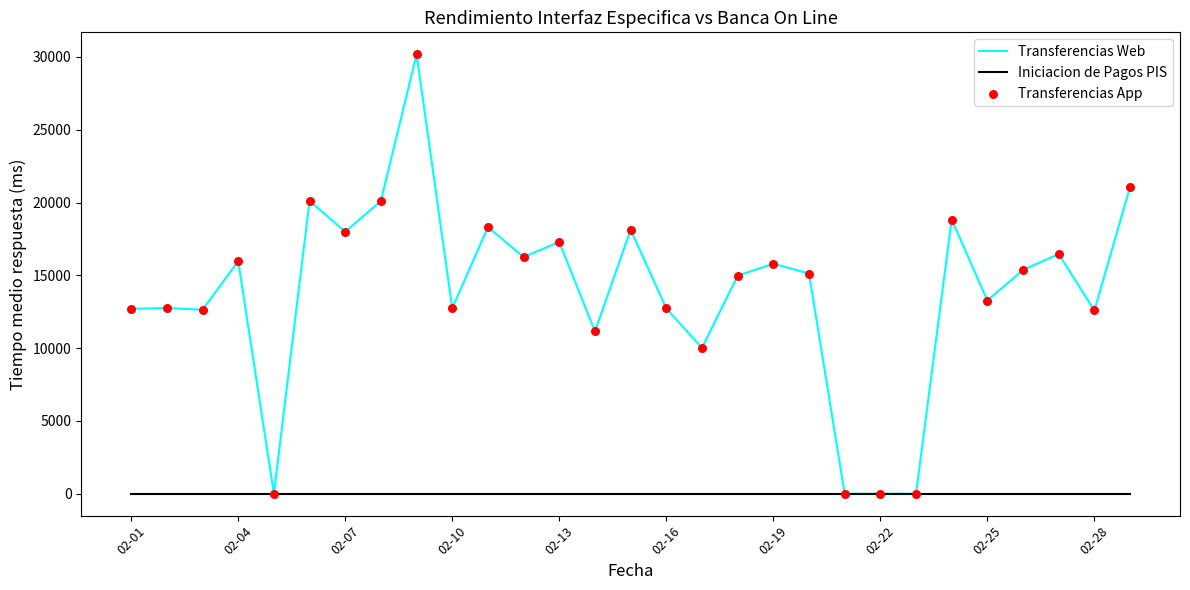

Which series has the largest total across all categories?

Transferencias Web